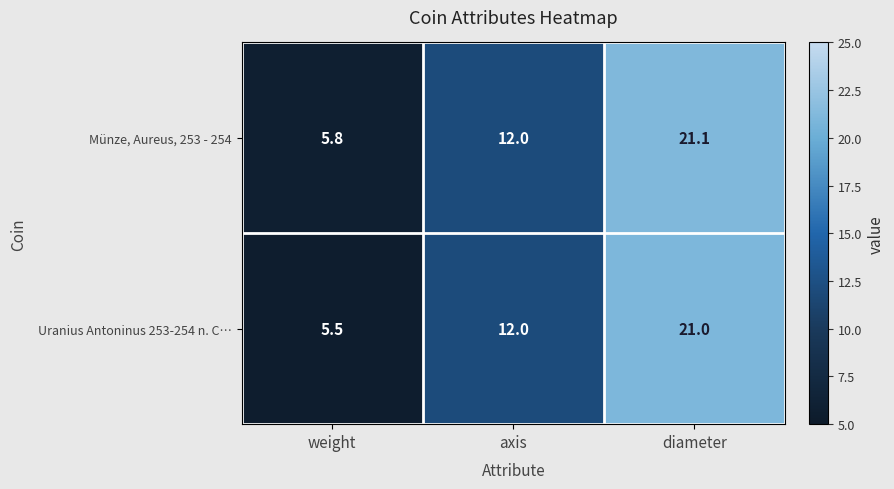

Which series has the largest range (max minus min)?

Uranius Antoninus 253-254 n. C…